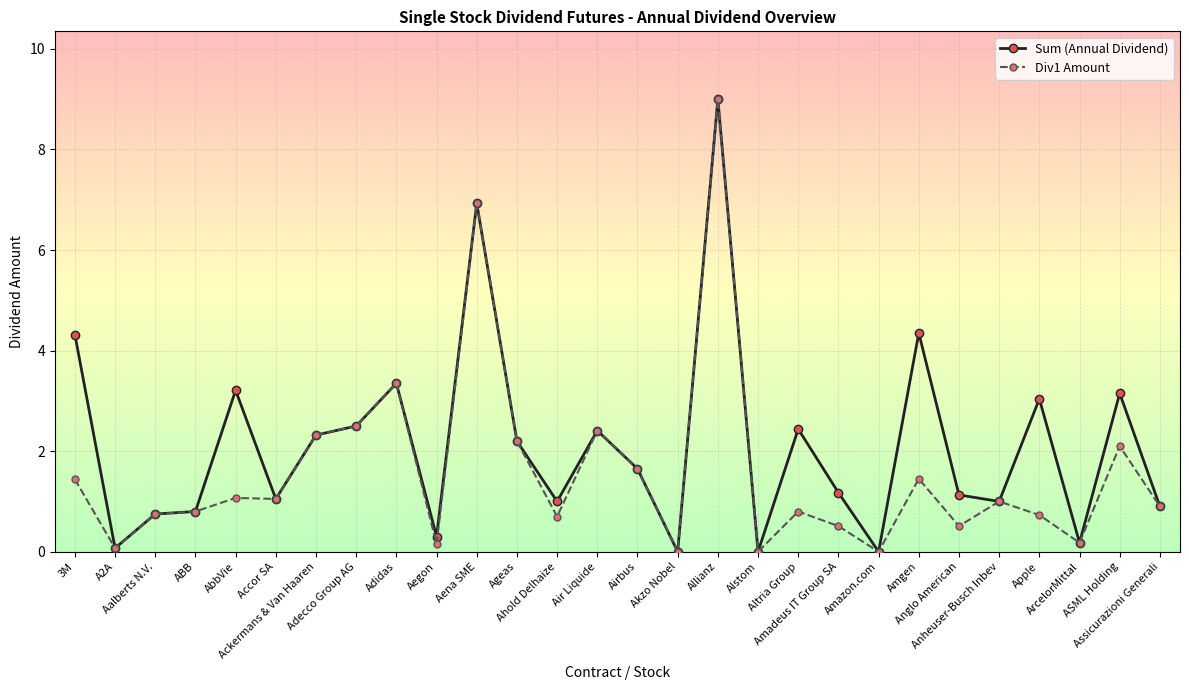

In Sum (Annual Dividend), how many points are higher than both neighbors (excluding endpoints)?

9